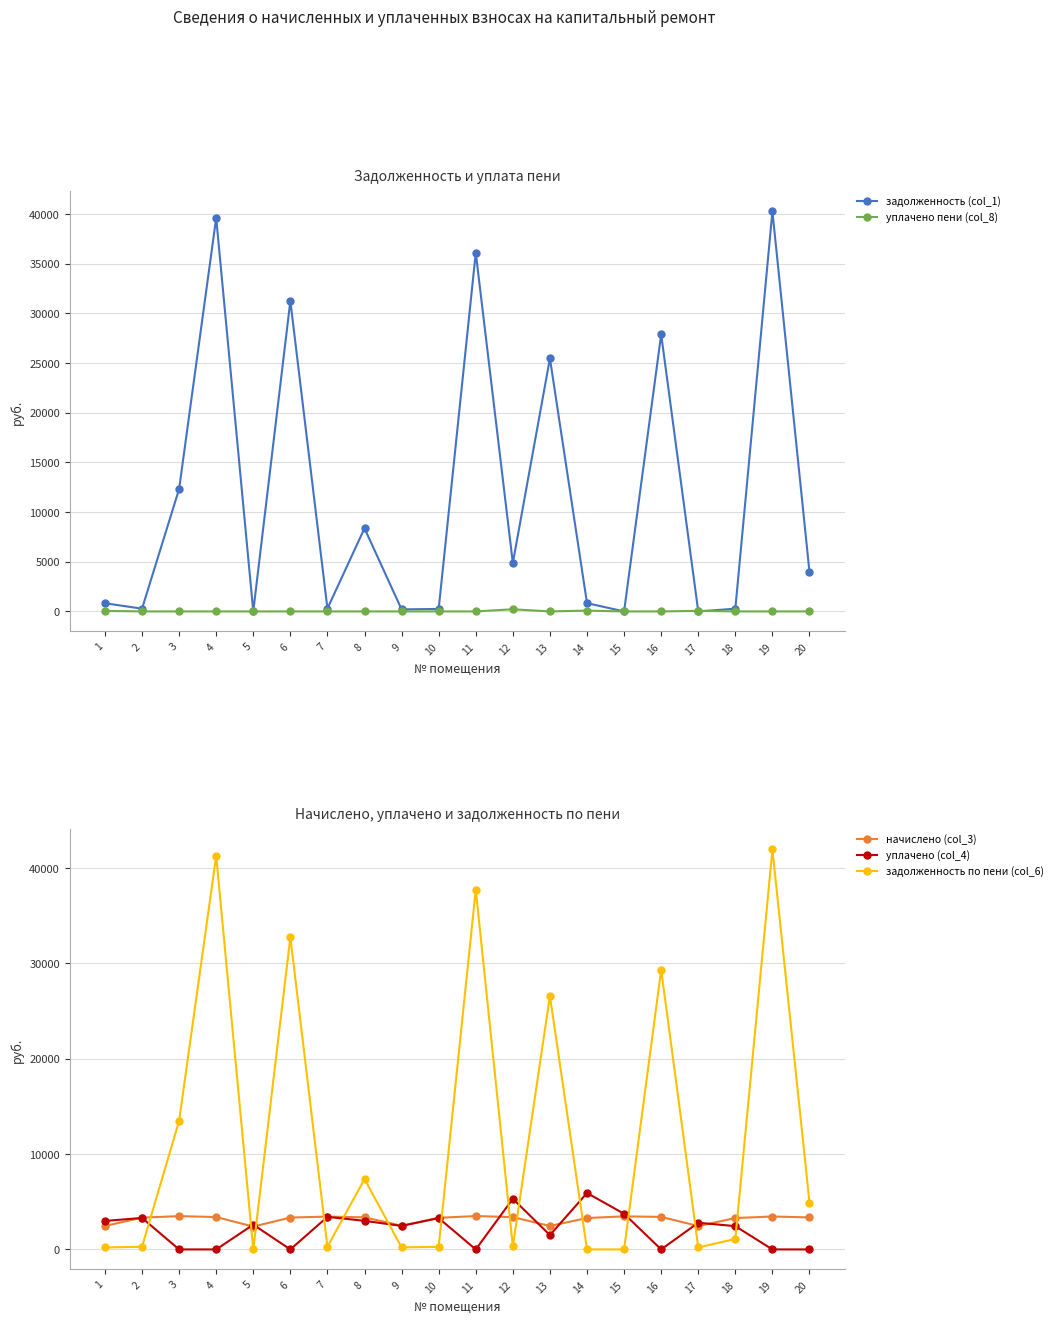

How many data points in начислено (col_3) are above 3356?

10